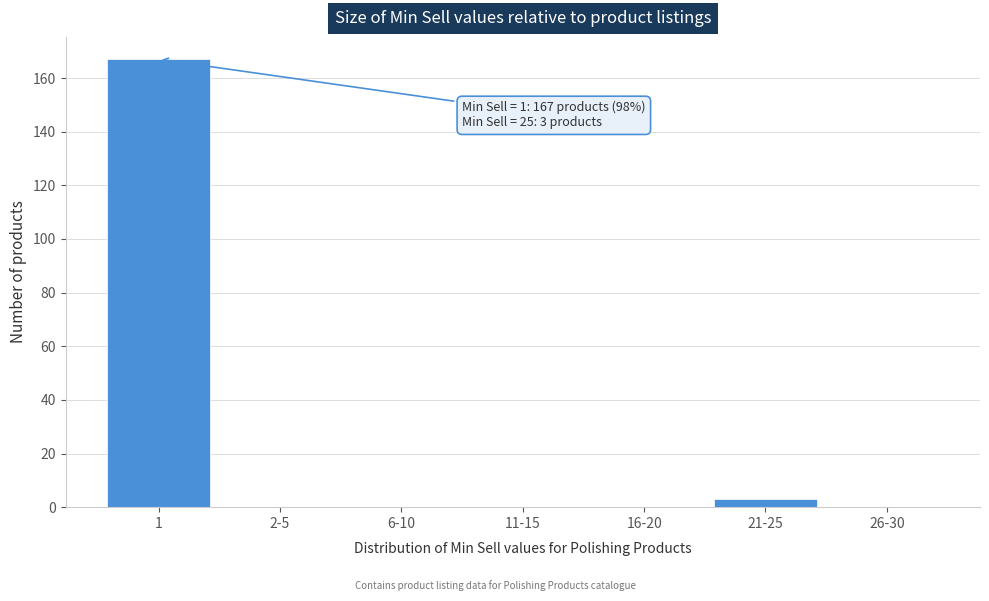

Reading left to right, extract all data points from this chart.

1=167	2-5=0	6-10=0	11-15=0	16-20=0	21-25=3	26-30=0